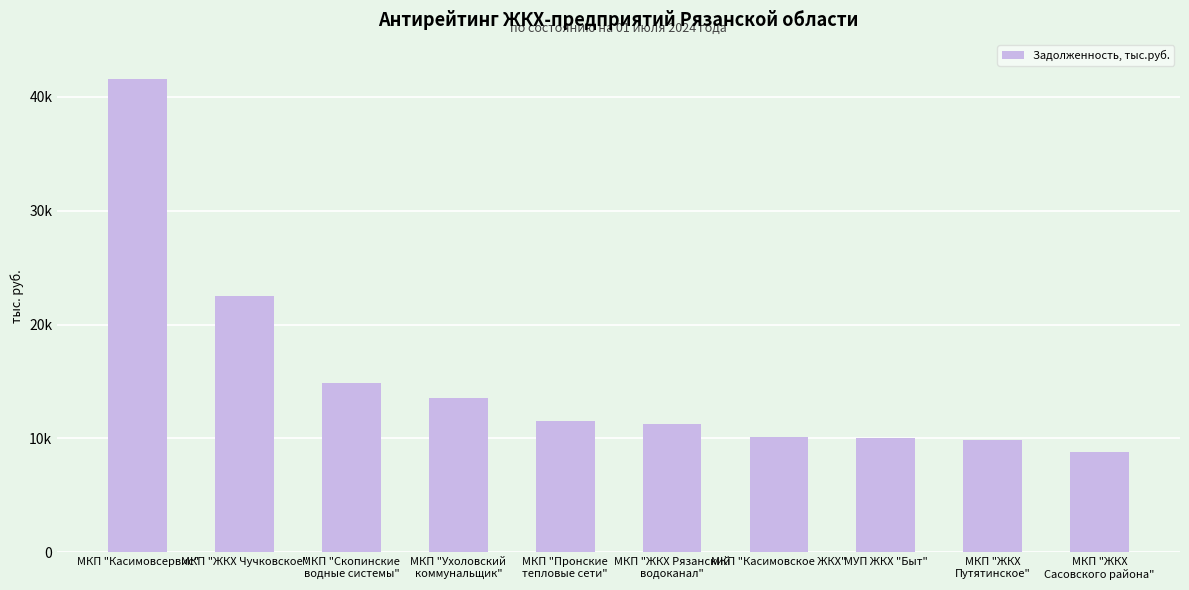

Does the chart contain any negative values?

No